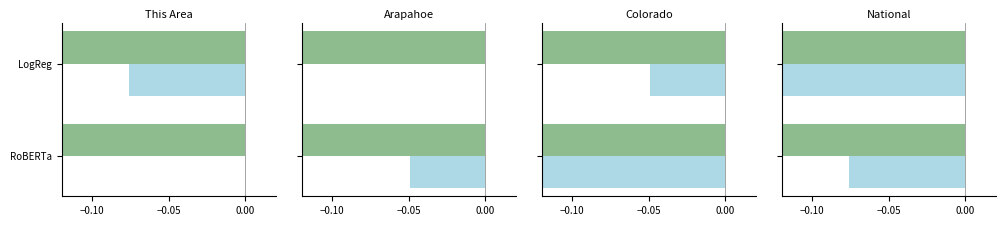

What is the difference between the This Area values at LogReg and RoBERTa?

0.1